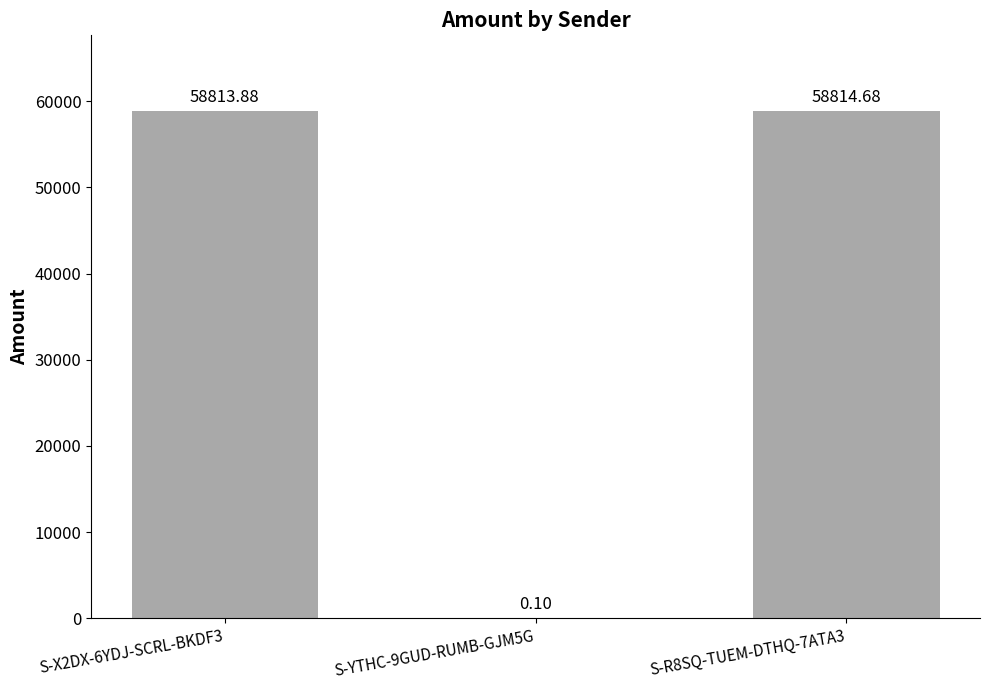

Reading left to right, list all the values displayed in this chart.

S-X2DX-6YDJ-SCRL-BKDF3=58813.9	S-YTHC-9GUD-RUMB-GJM5G=0.1	S-R8SQ-TUEM-DTHQ-7ATA3=58814.7